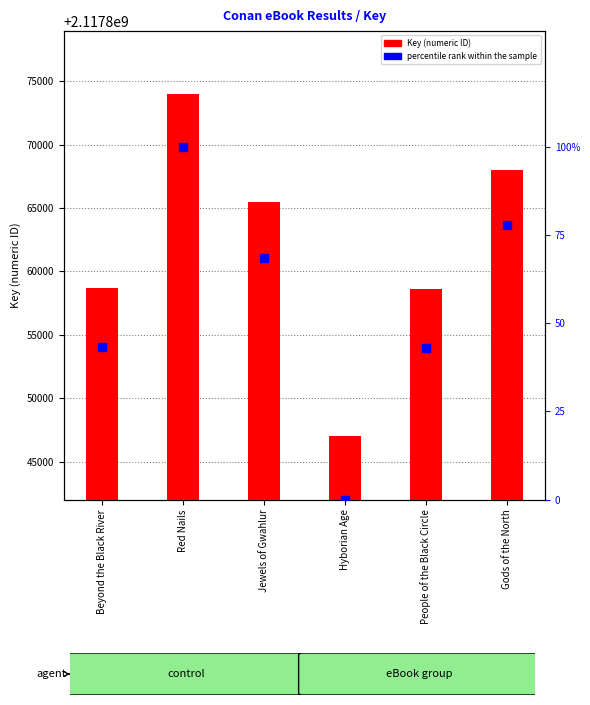

Which series has the largest total across all categories?

Key (numeric ID)